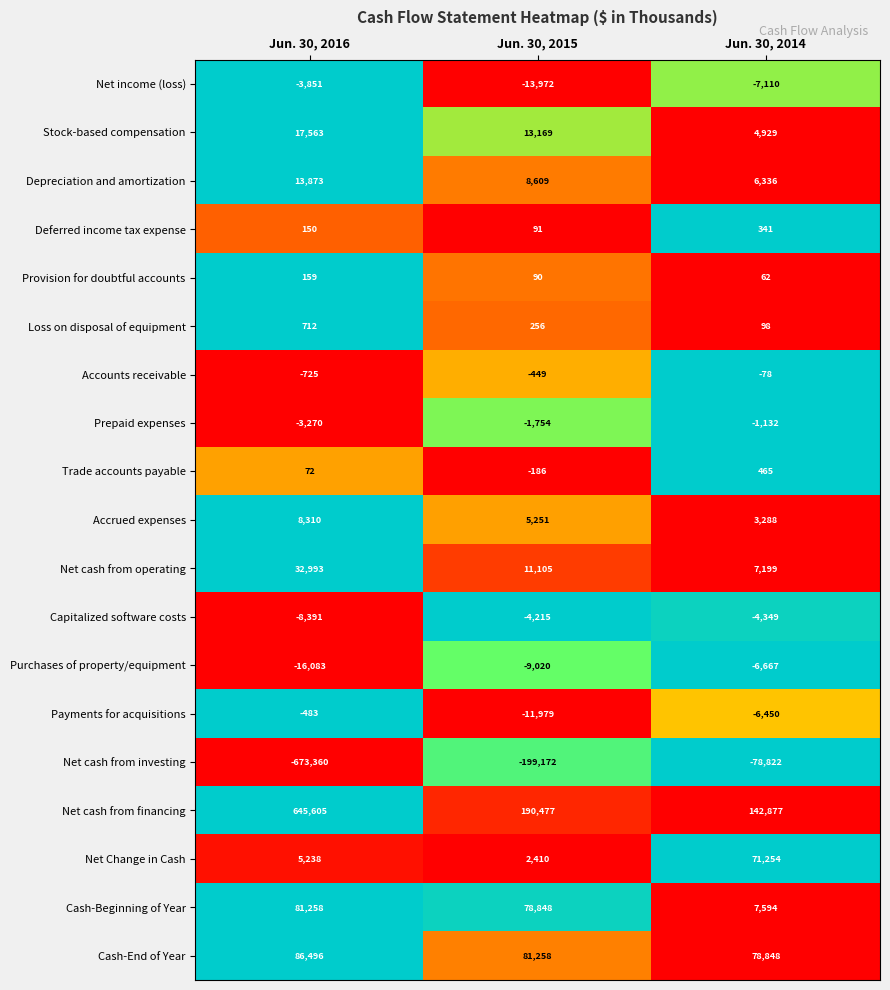

What is the sum of all Net income (loss) values?

-24933